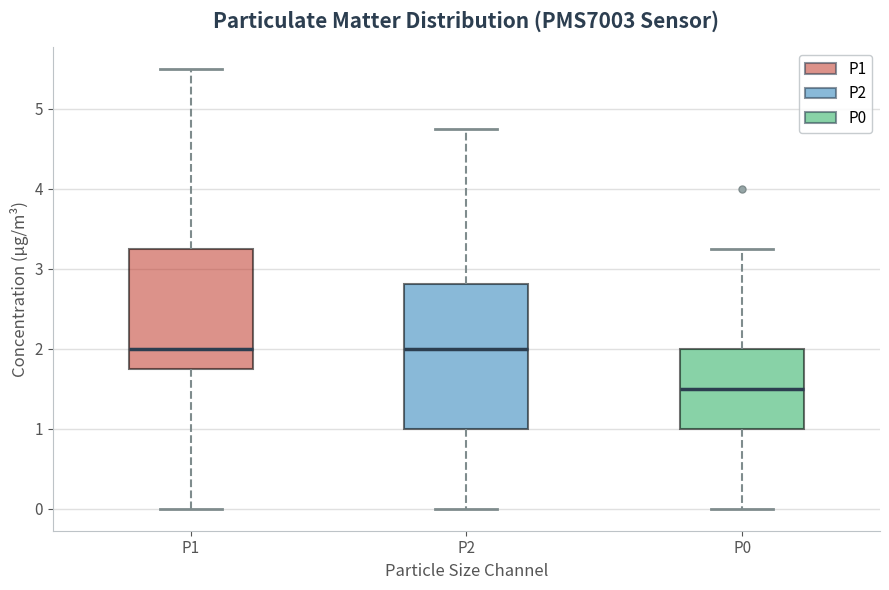

Reading left to right, transcribe this box plot: for each box, give where its median line is, the range the box spans, and where its two whiskers end, as read against the y-axis. The values are not printed on the chart, so give them approximately, as read against the axis.

P1: median 2.0, box 1.8 to 3.3, whiskers 0.0 to 5.5
P2: median 2.0, box 1.0 to 2.8, whiskers 0.0 to 4.8
P0: median 1.5, box 1.0 to 2.0, whiskers 0.0 to 3.3